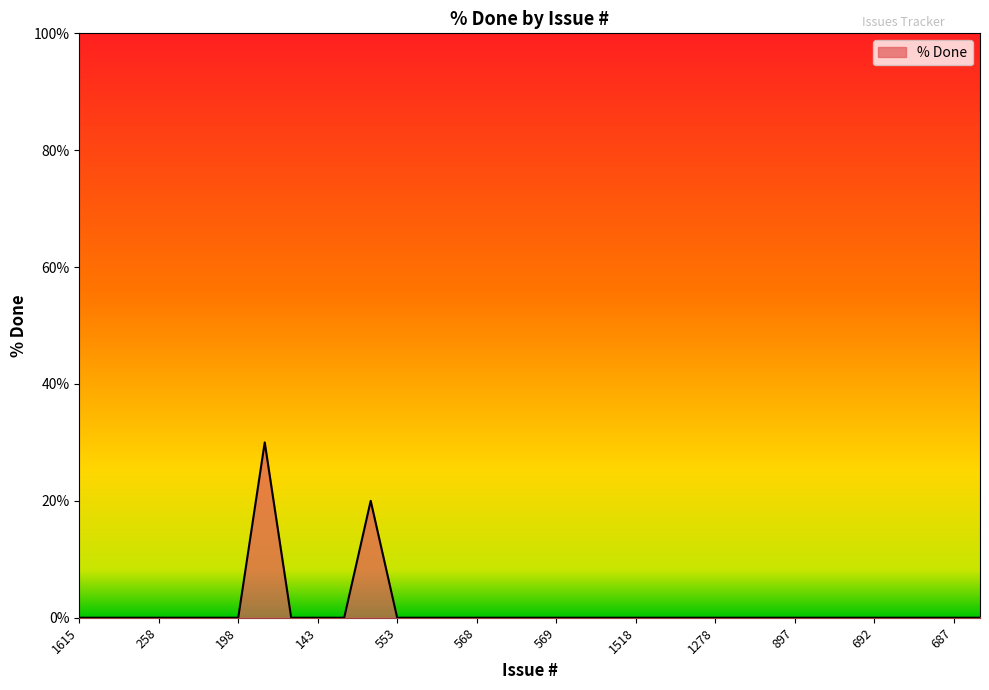

What is the difference between the maximum and minimum values?

30